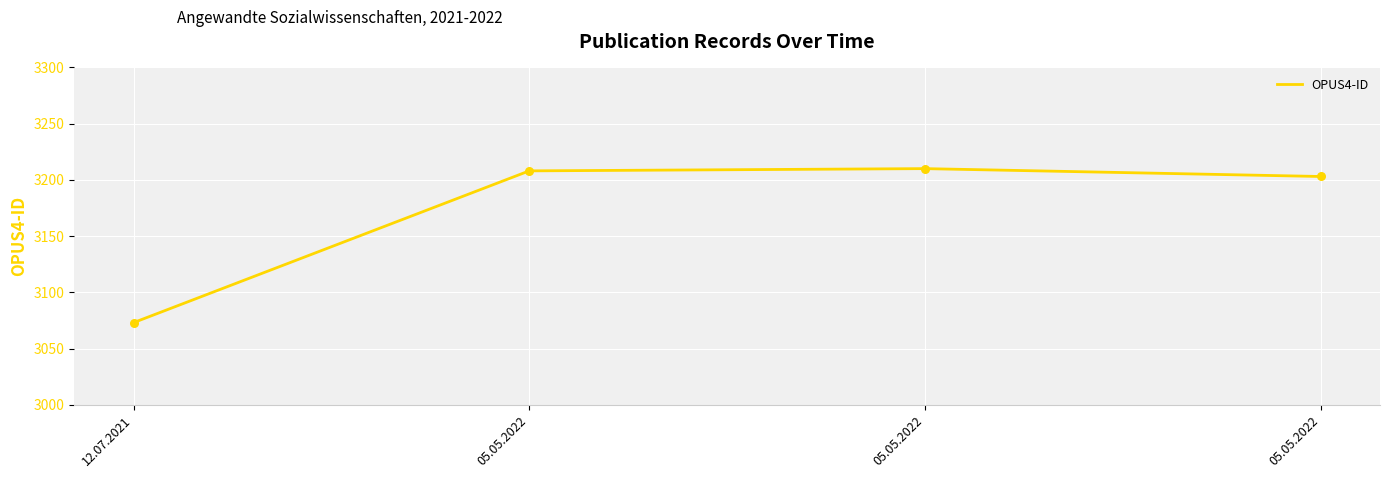

What is the change in value from 05.05.2022 to 05.05.2022?

-7